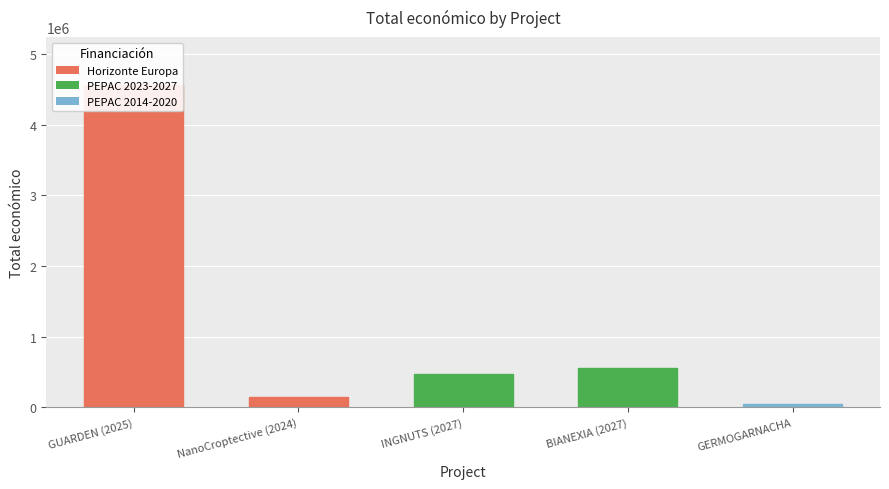

What is the difference between the second highest and second lowest values?

403196